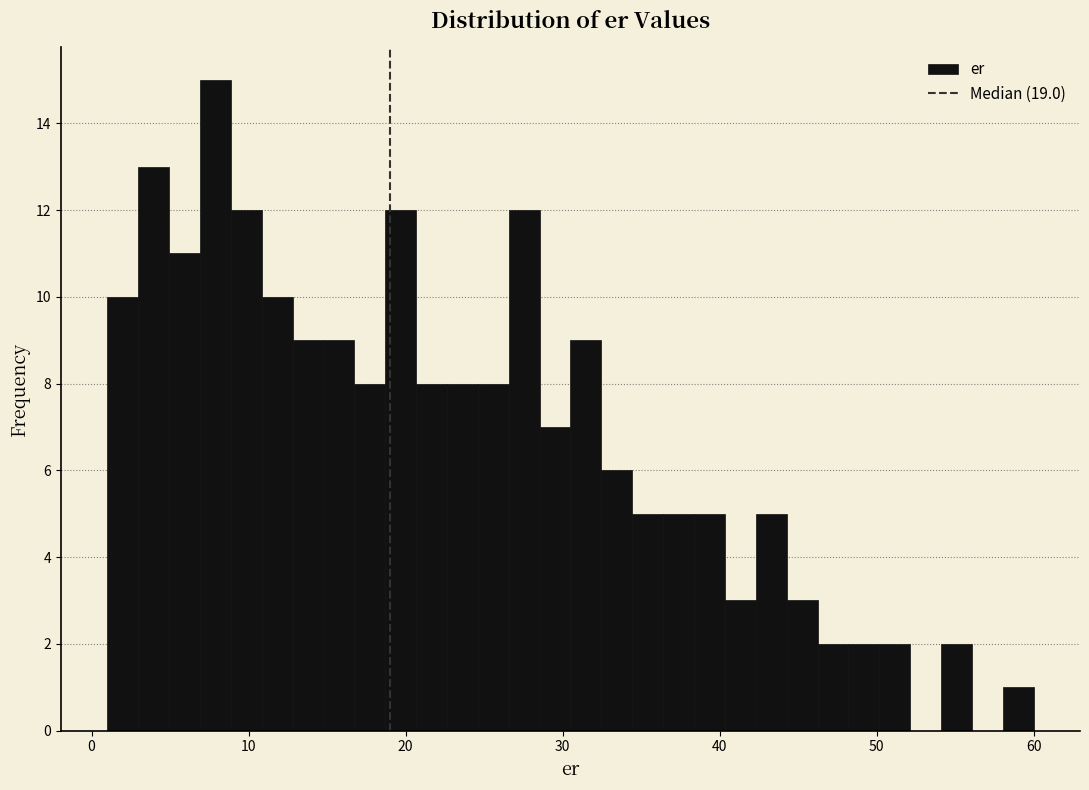

Read against the x-axis, roughly where is the centre of the tallest bar?

8